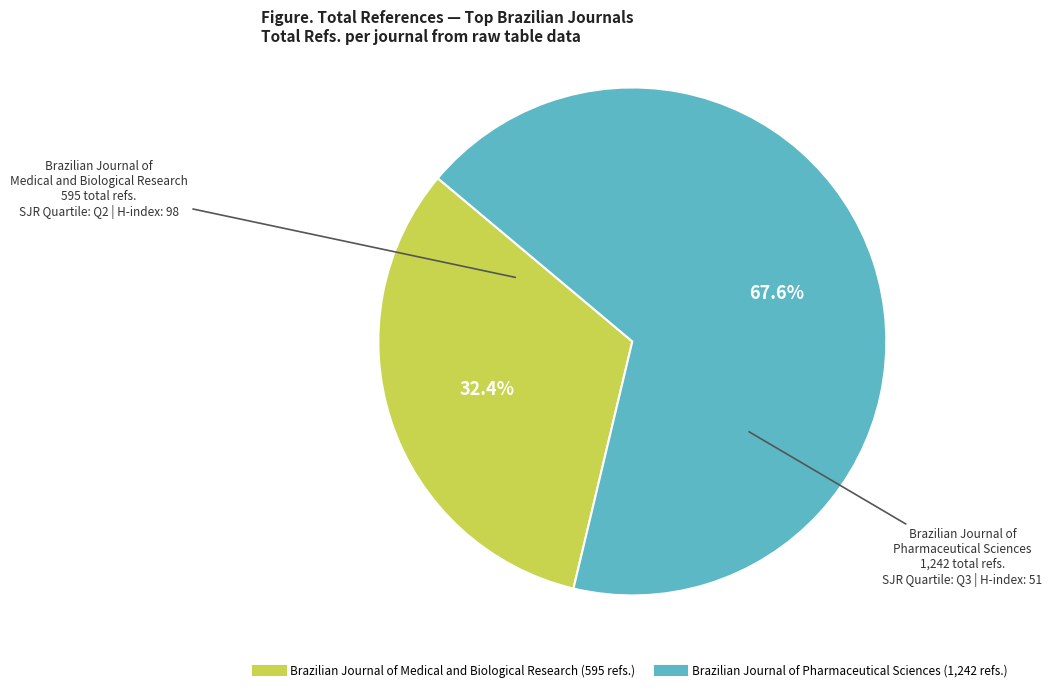

What percentage is the Brazilian Journal of Pharmaceutical Sciences slice, to the nearest percent?

68%